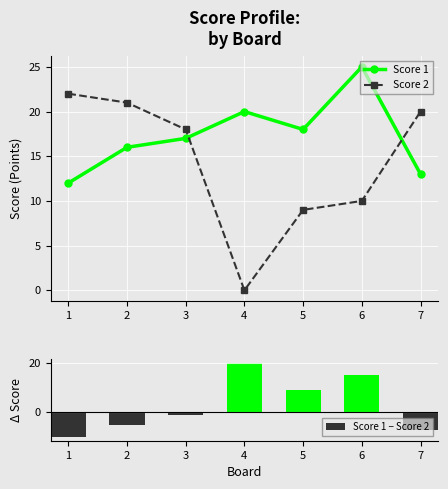

What is the minimum value for Score 1 − Score 2?

-10